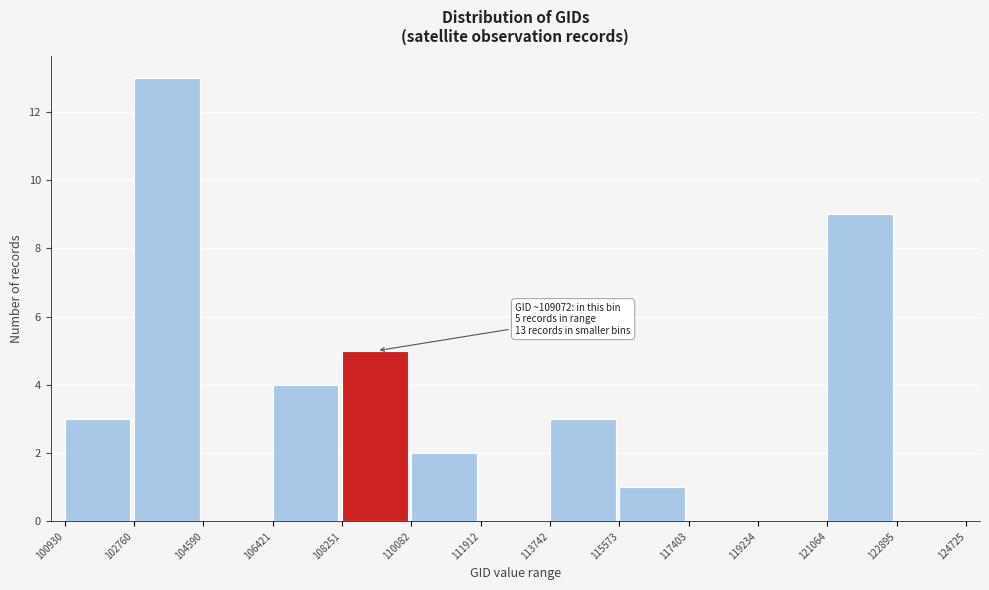

Which range on the x-axis has the tallest bar?

102760 to 104590